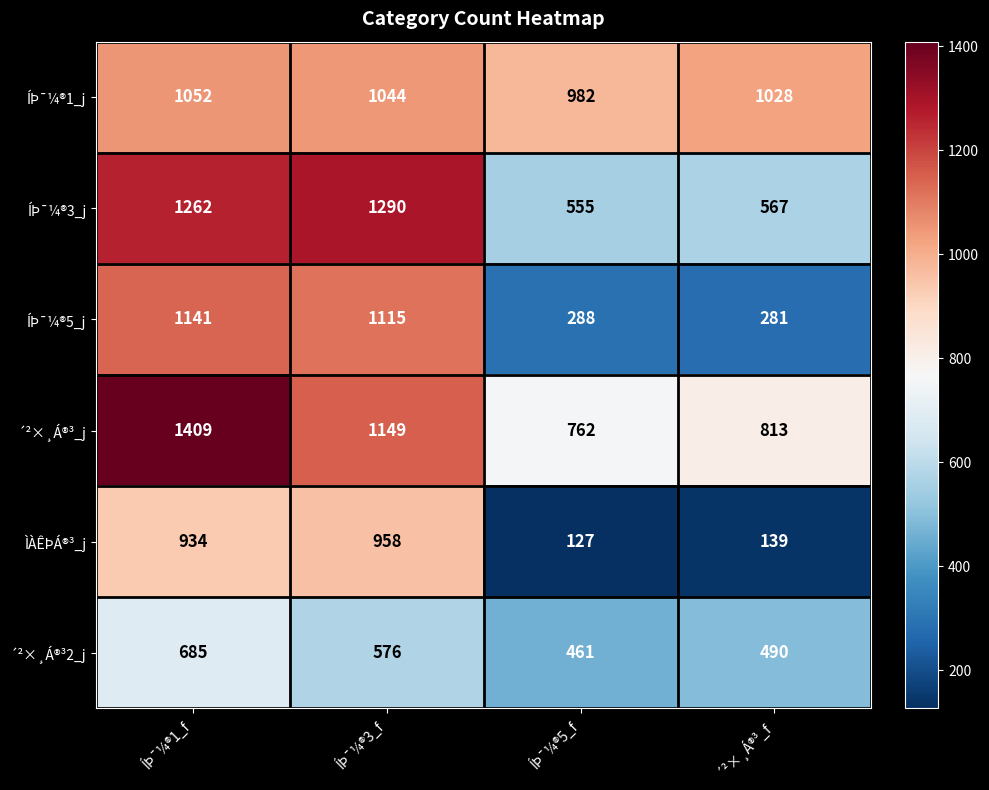

What is the maximum value shown in the chart?

1409